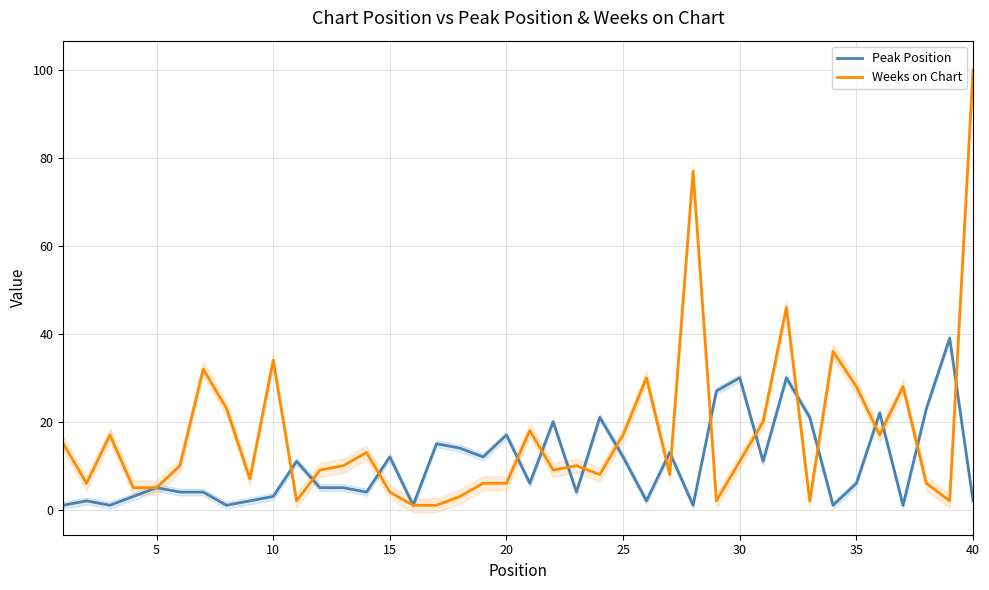

What is the sum of the Peak Position values at 35 and 18?

34